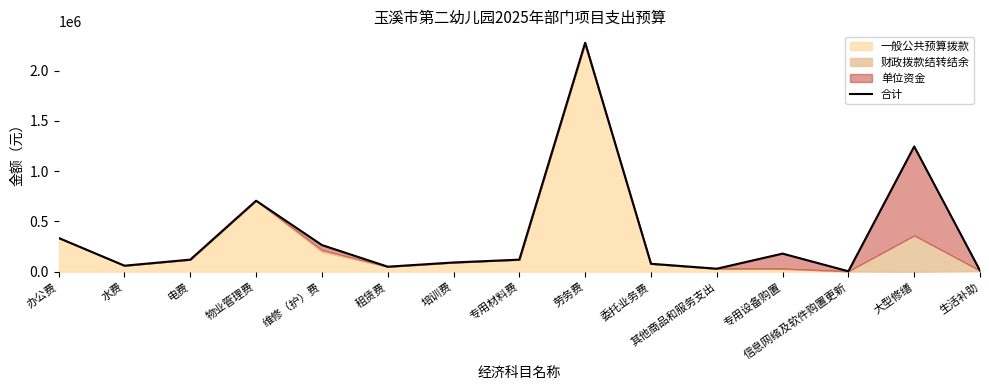

Reading left to right, transcribe all the data shown in this chart.

办公费=335600	水费=60000	电费=120000	物业管理费=706000	维修（护）费=265112	租赁费=50000	培训费=91680	专用材料费=120000	劳务费=2275920	委托业务费=79000	其他商品和服务支出=30000	专用设备购置=180000	信息网络及软件购置更新=4500	大型修缮=1245180	生活补助=10872